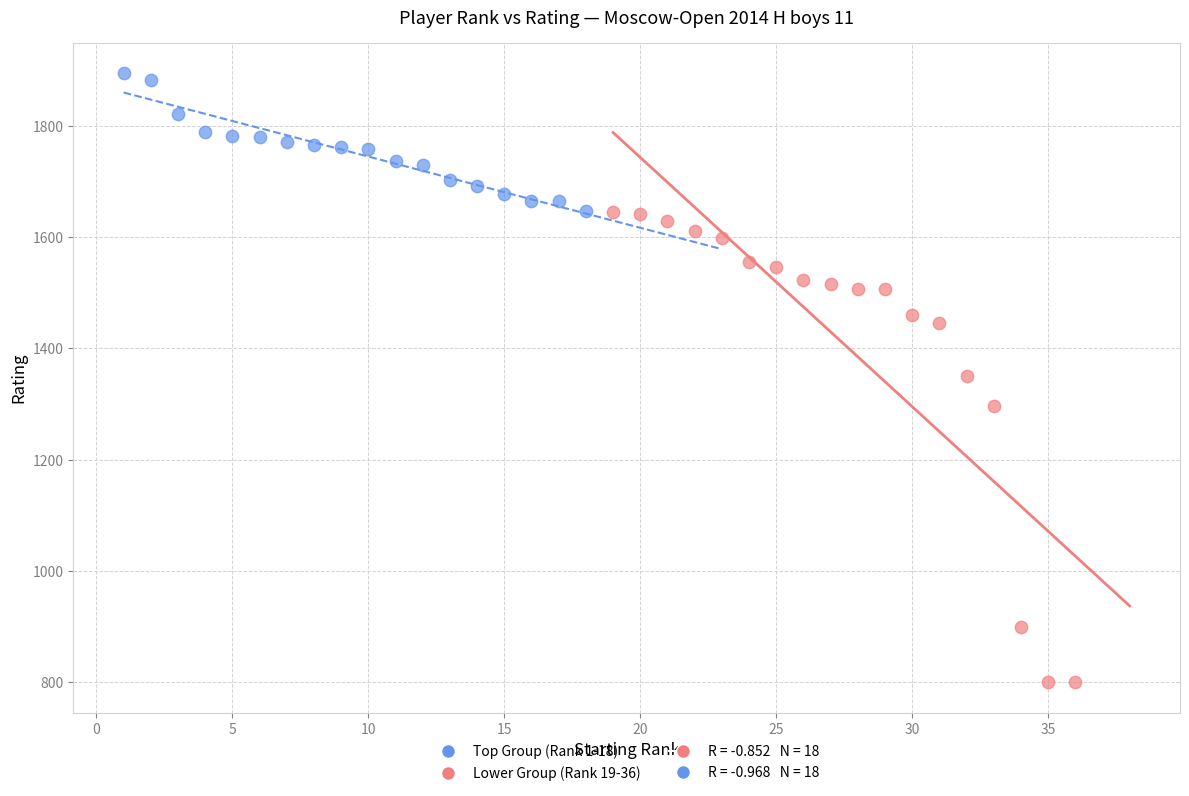

Which series reaches the minimum Y coordinate?

Lower Group (Rank 19-36)